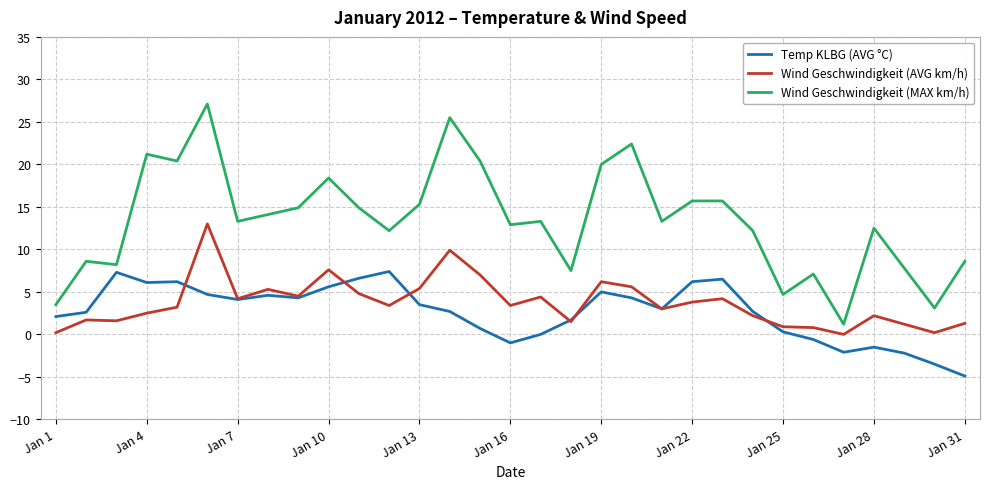

What is the minimum value shown in the chart?

-4.9